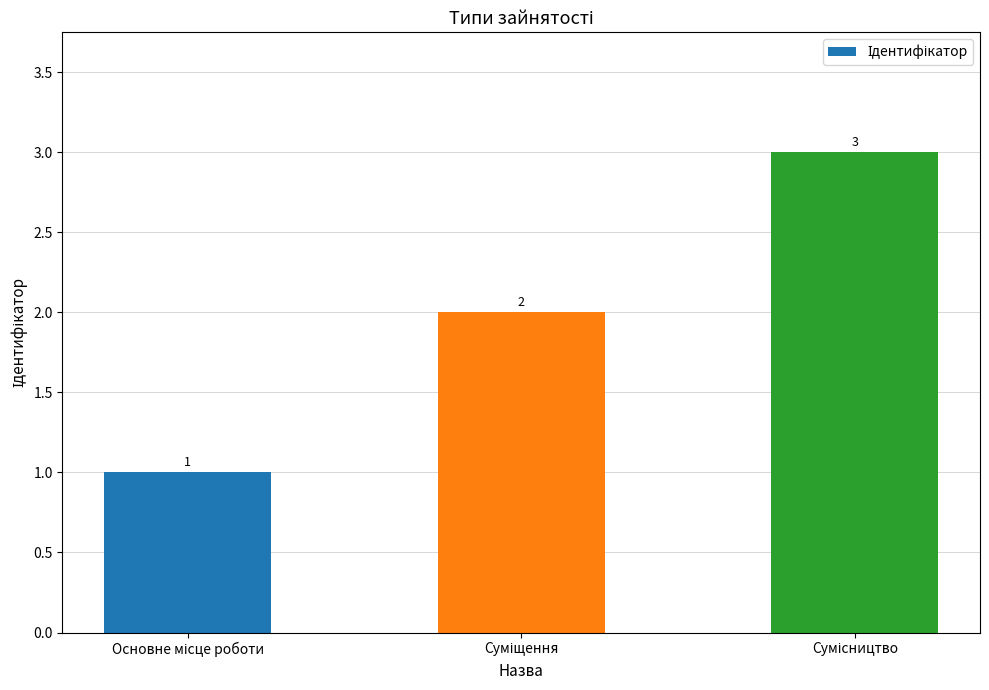

What is the difference between the maximum and second lowest values?

1